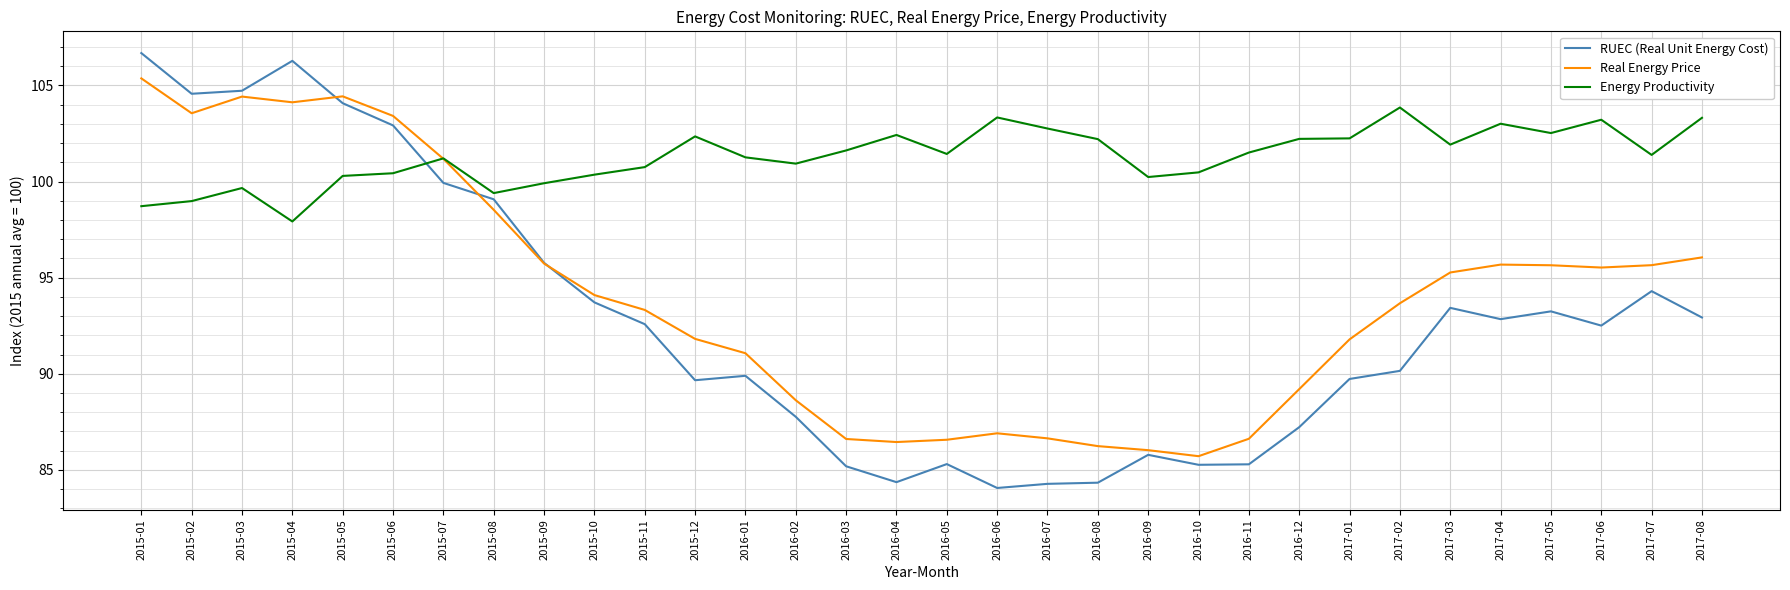

What is the maximum value for RUEC (Real Unit Energy Cost)?

106.7